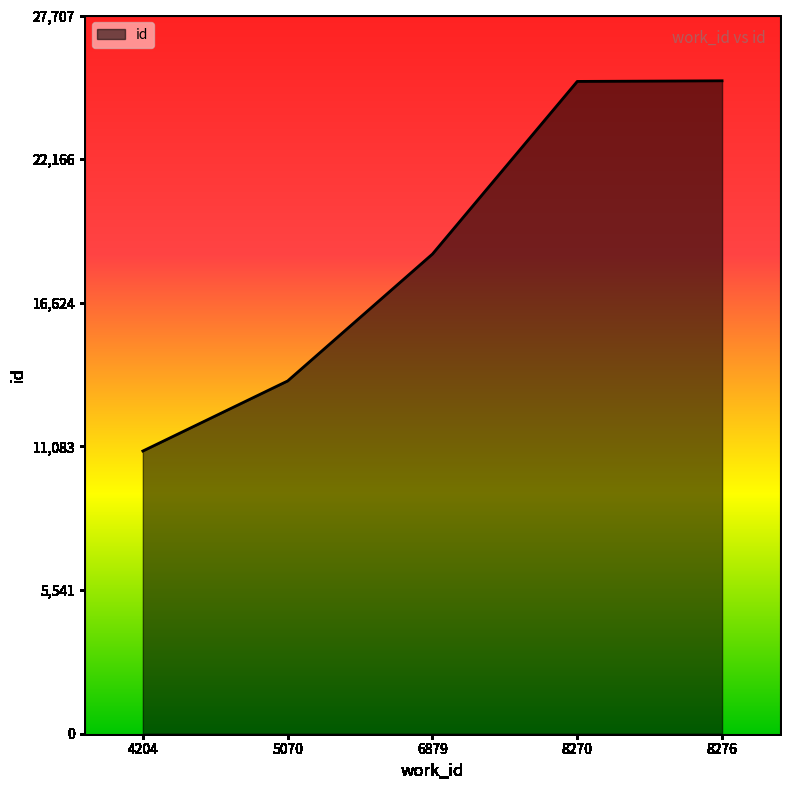

What is the sum of the values at 8270 and 6879?

43670